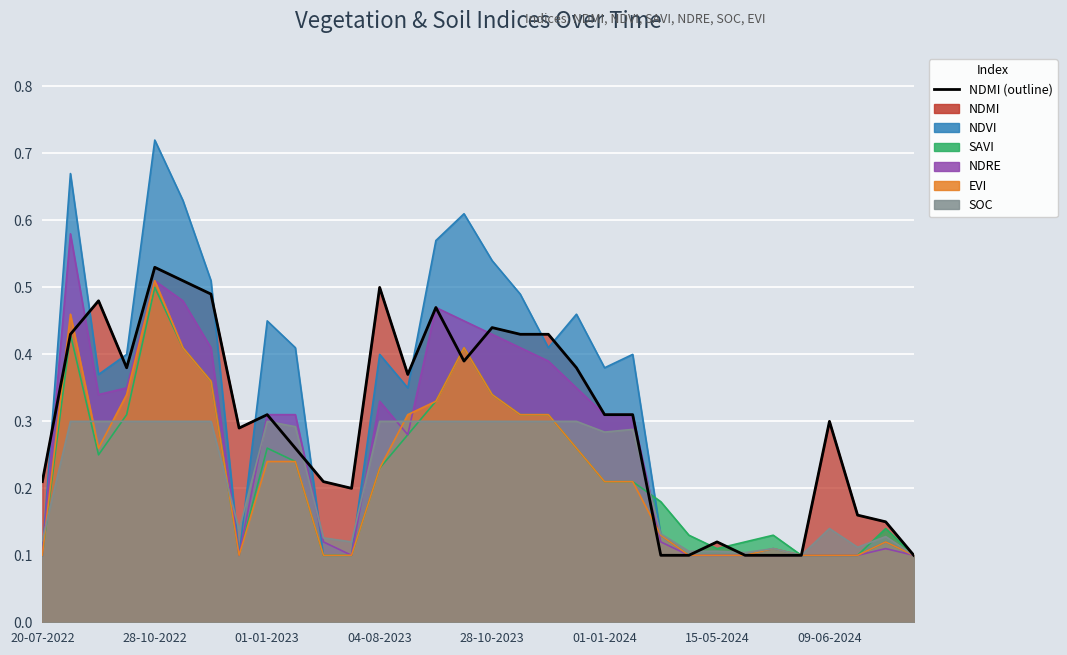

What is the difference between the second highest and minimum values?

0.4